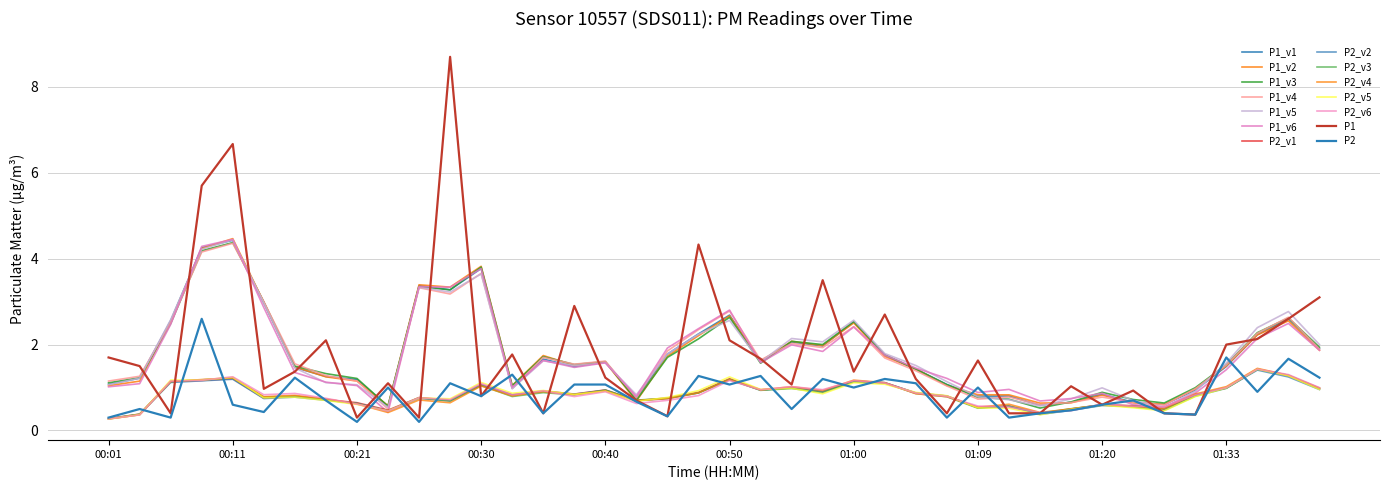

How many lines are shown in the chart?

14